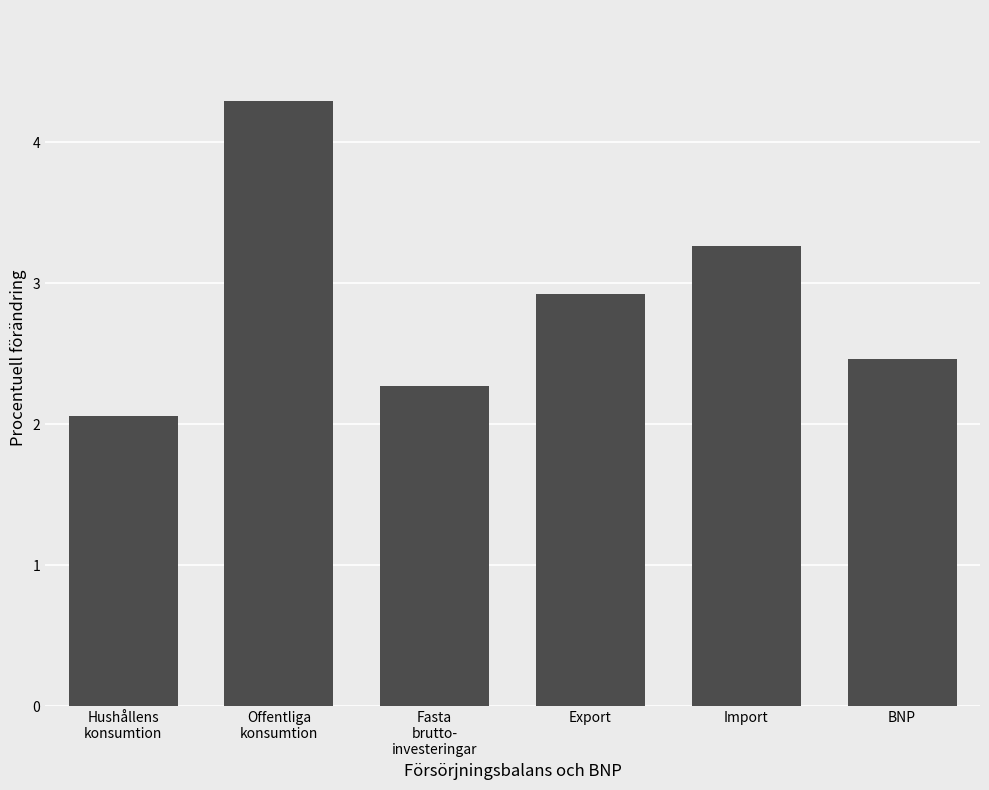

True or false: the data shows 1.3 at Fasta
brutto-
investeringar.

False